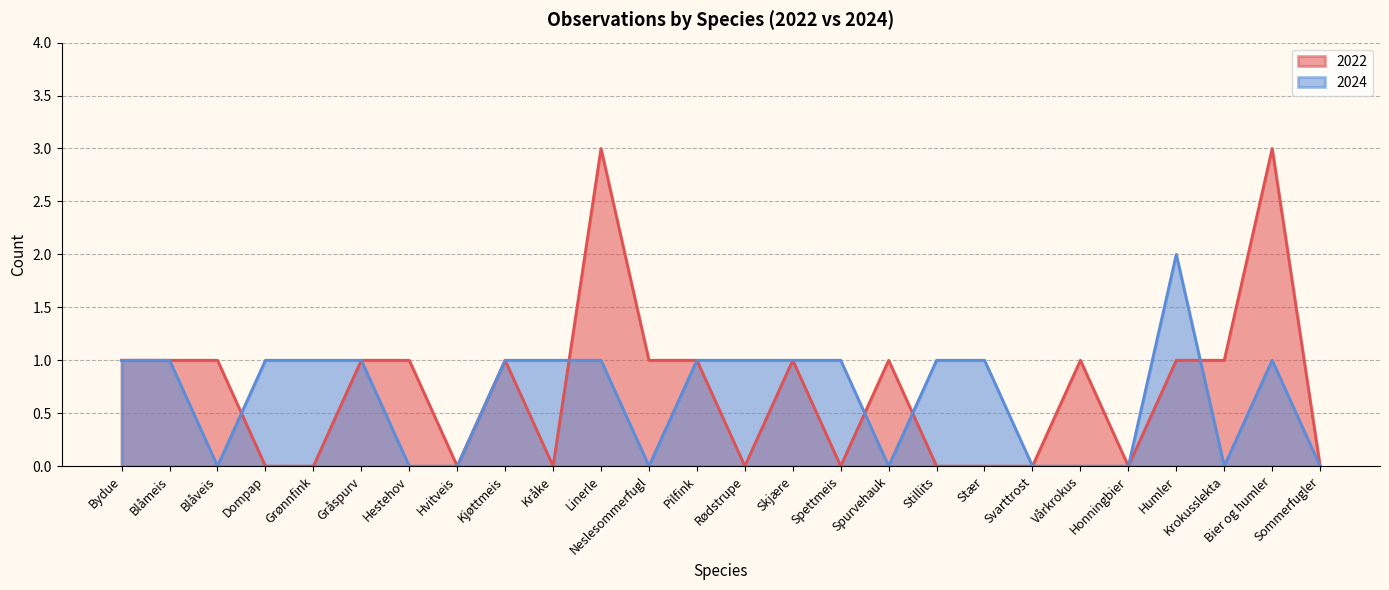

At how many categories does at least one series exceed 2?

2